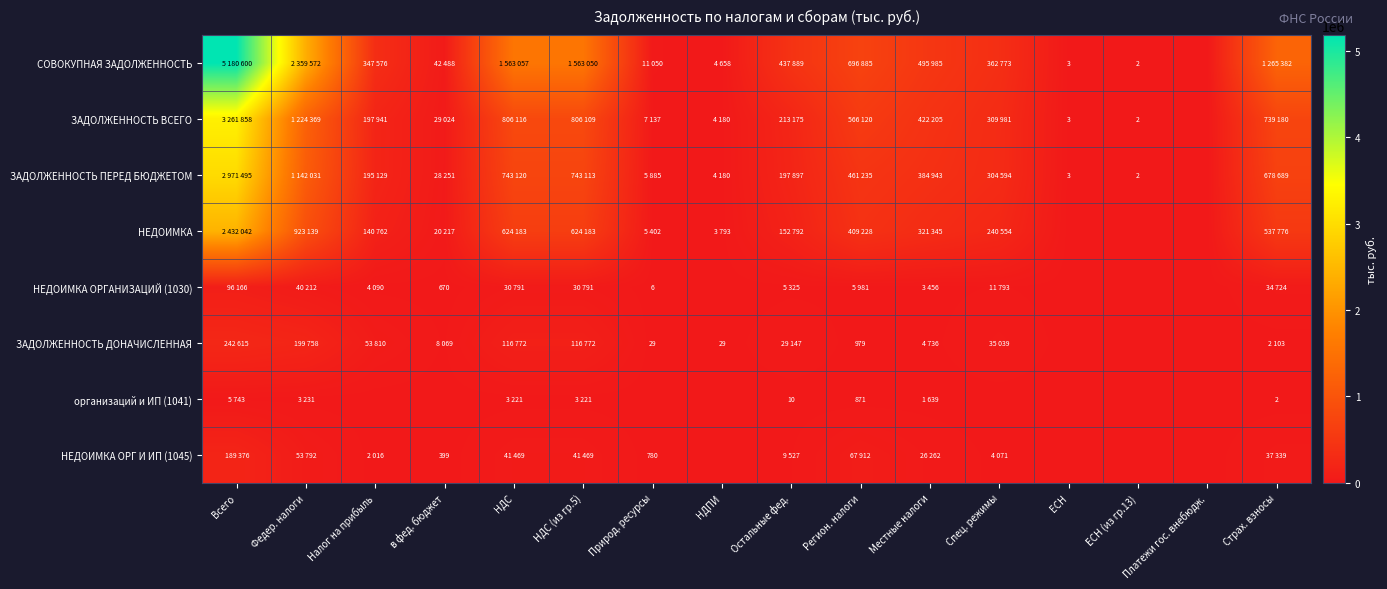

At which category is the sum across all series the highest?

Всего